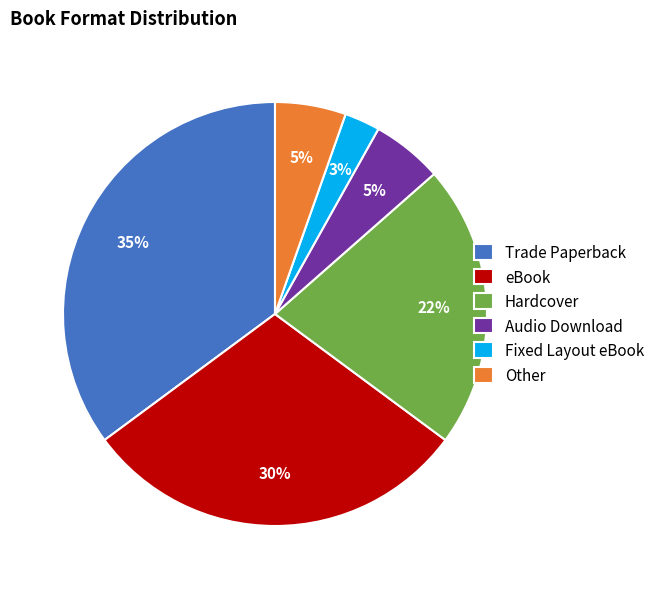

Between Fixed Layout eBook and Audio Download, which is larger?

Audio Download